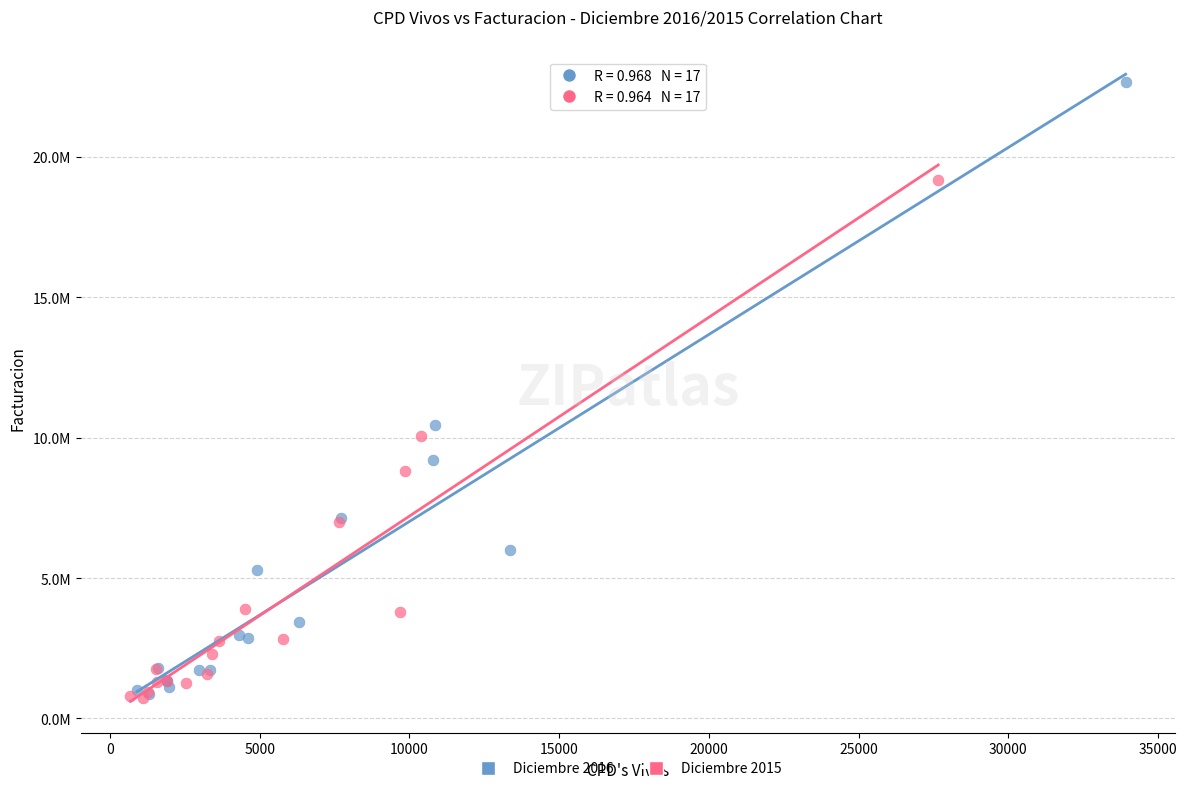

Which series reaches the maximum Y coordinate?

Diciembre 2016